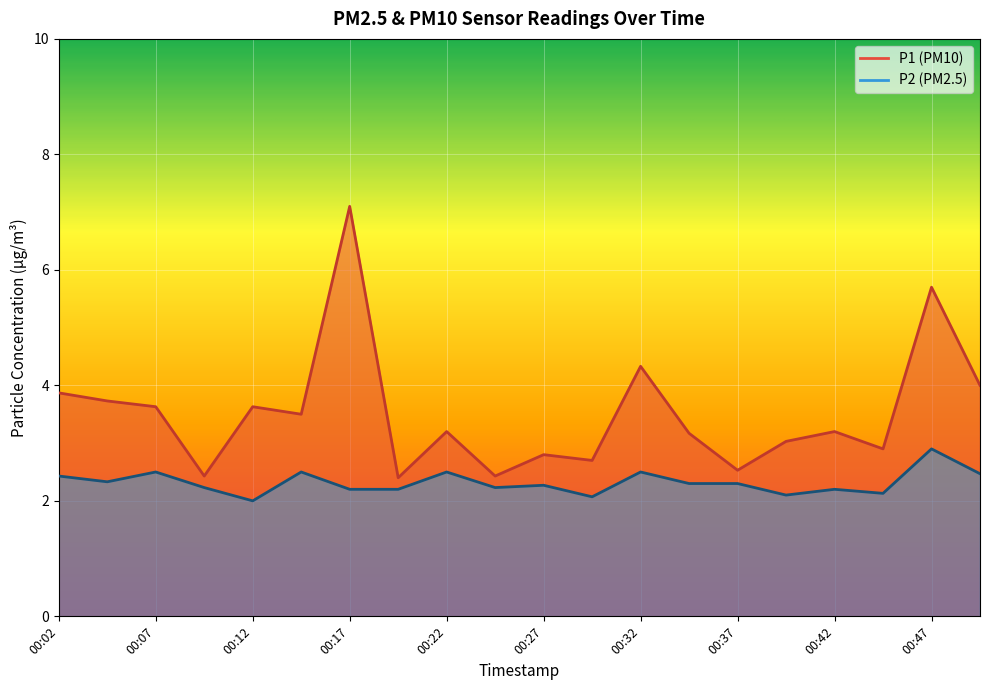

What are all the series names shown in the legend?

P1, P2